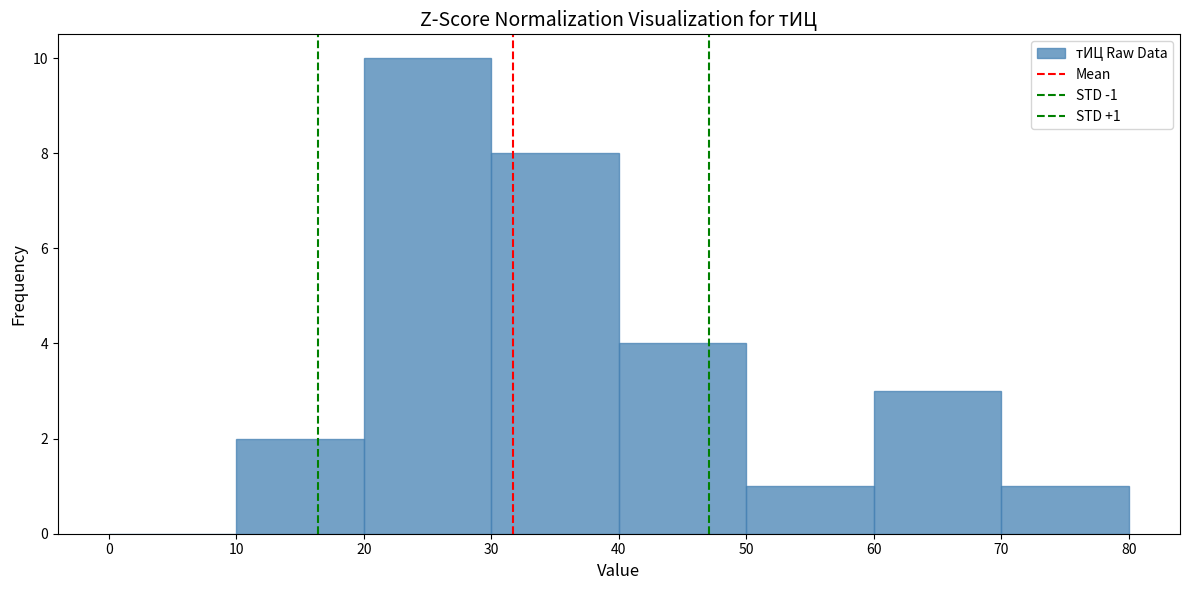

Over which range of the x-axis is the bar tallest?

20 to 30